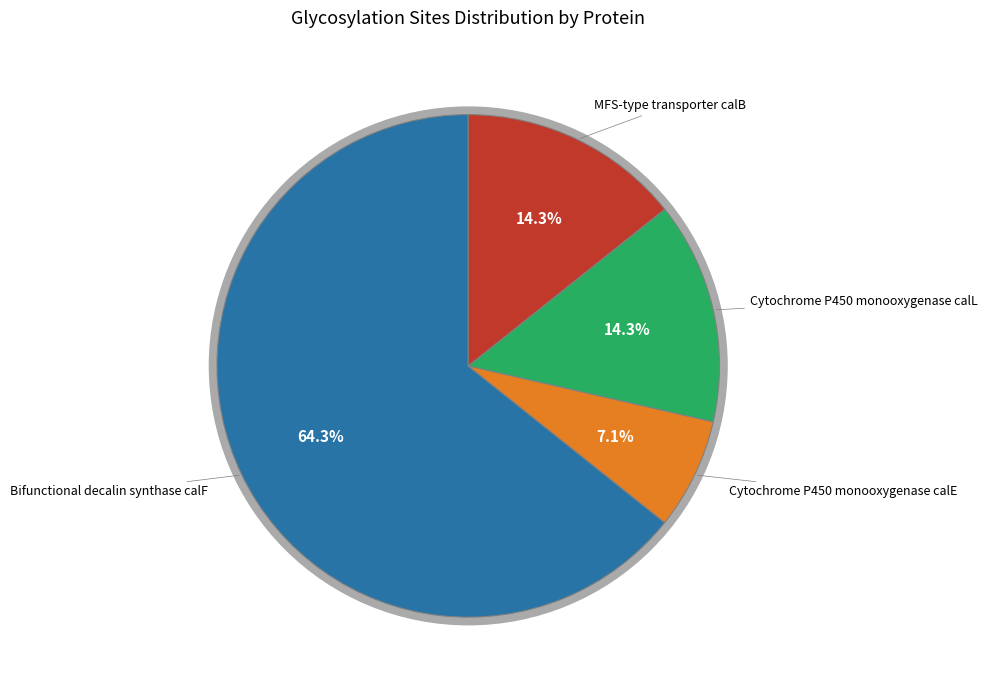

To the nearest percent, what percentage of the pie is Cytochrome P450 monooxygenase calE?

7%